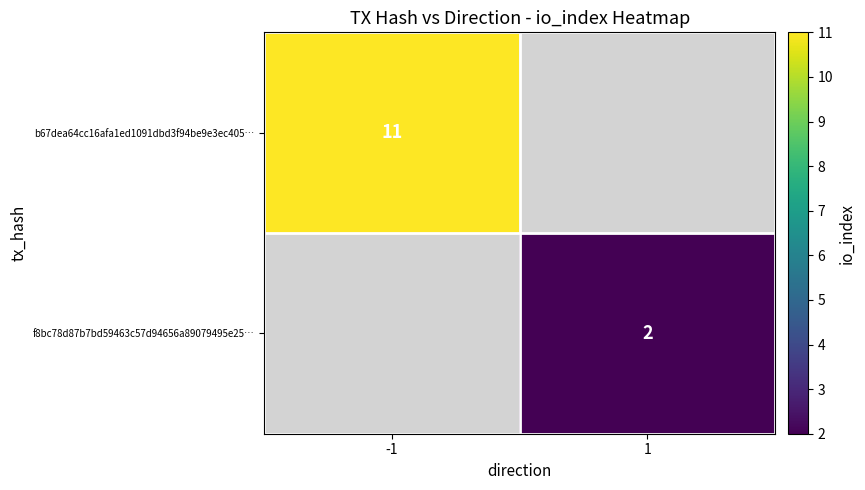

The value of f8bc78d87b7bd59463c57d94656a89079495e25… at 1 is 2. True or false?

True